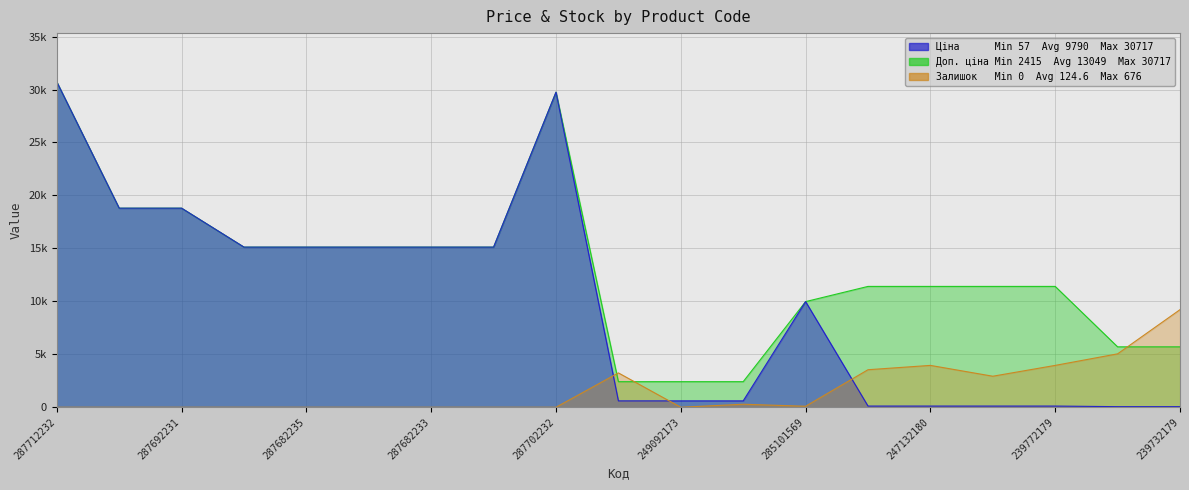

What position from the left is 287702232?

9